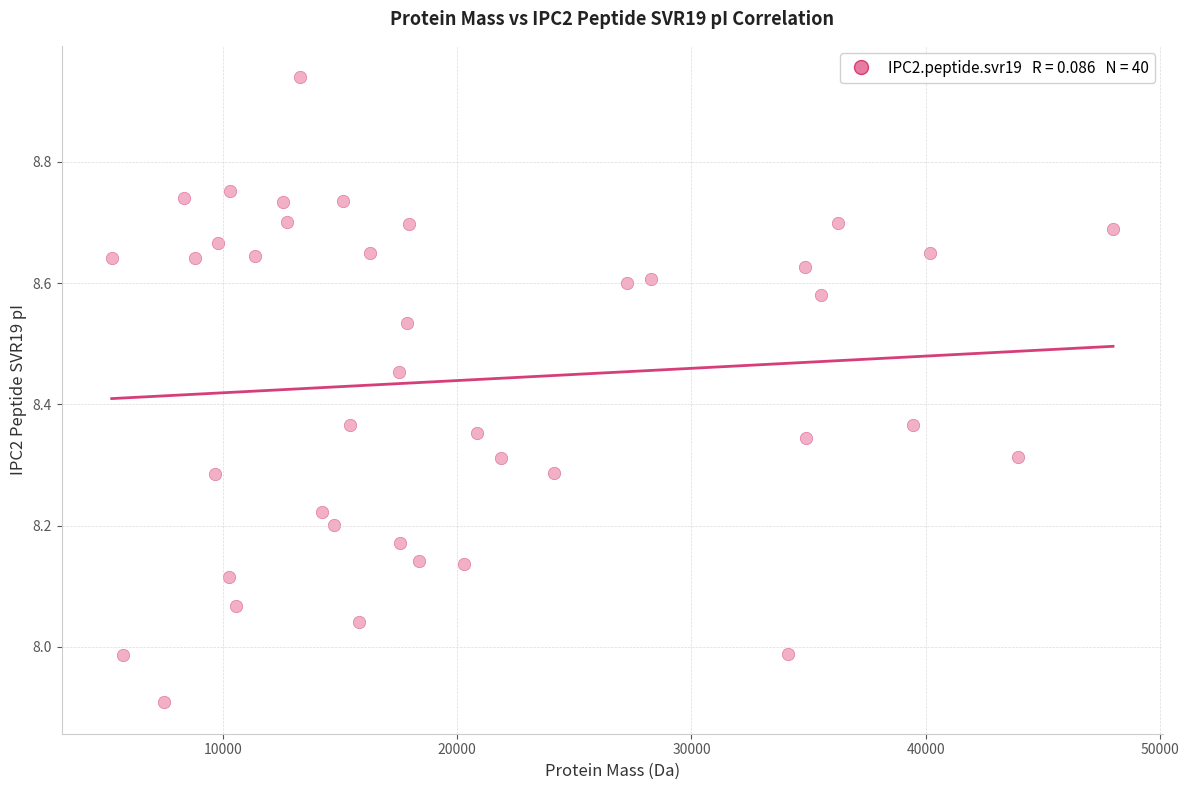

What is the range of Y values (max minus min)?

1.0